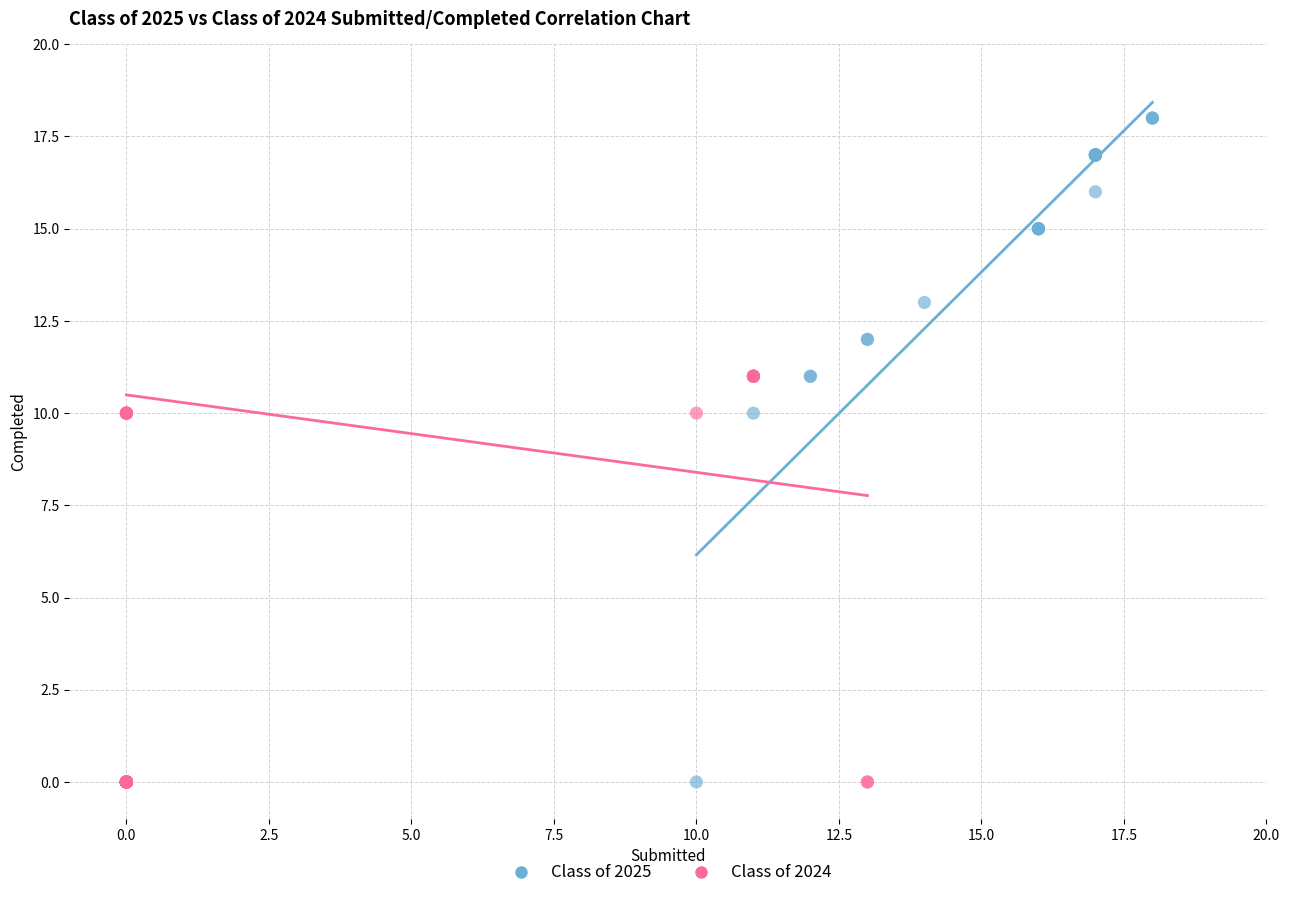

Which series contains the highest Y value?

Class of 2025